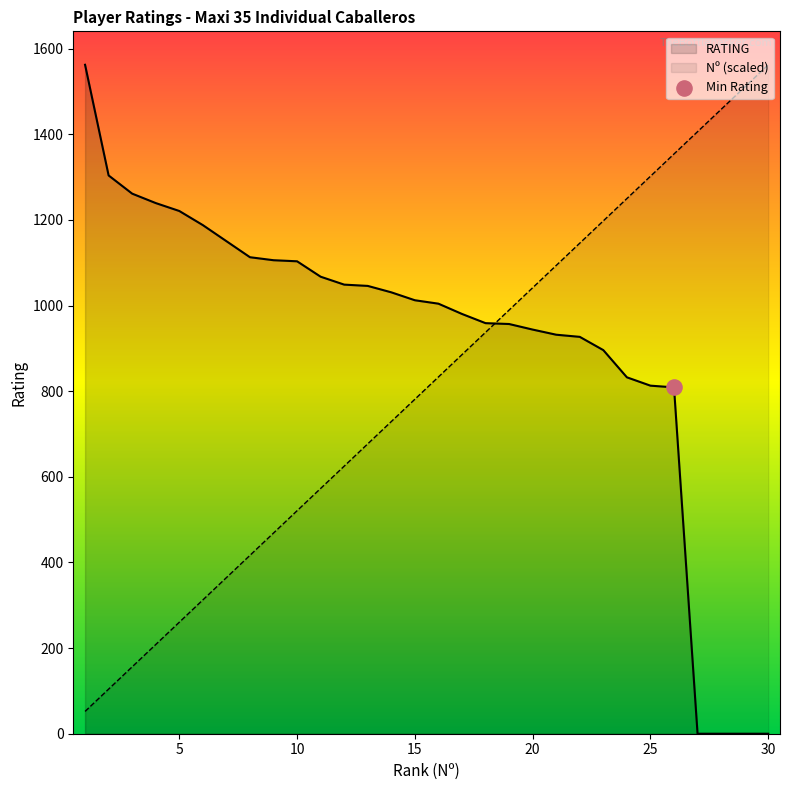

Which series has the widest spread of Y values?

RATING